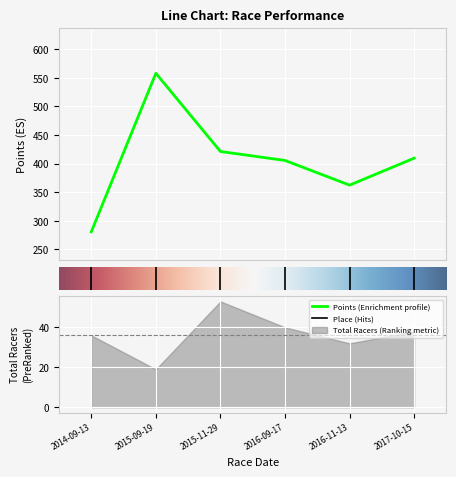

True or false: Points has more than 1 interior local peaks.

False